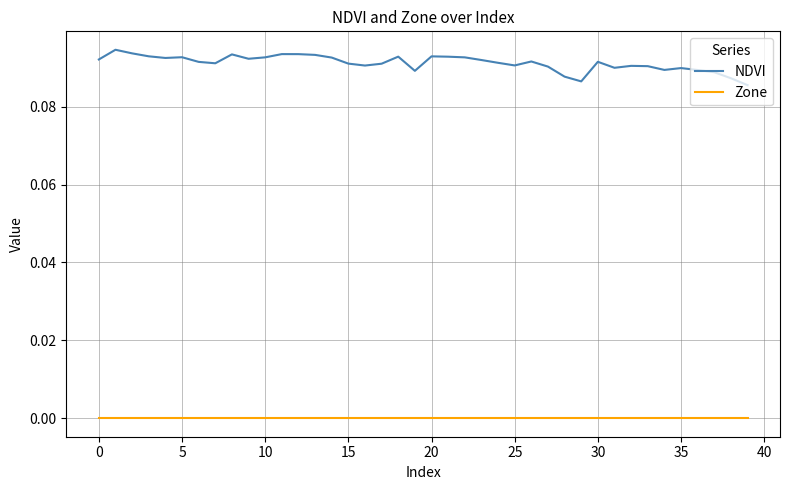

True or false: Zone and NDVI cross at least once.

False